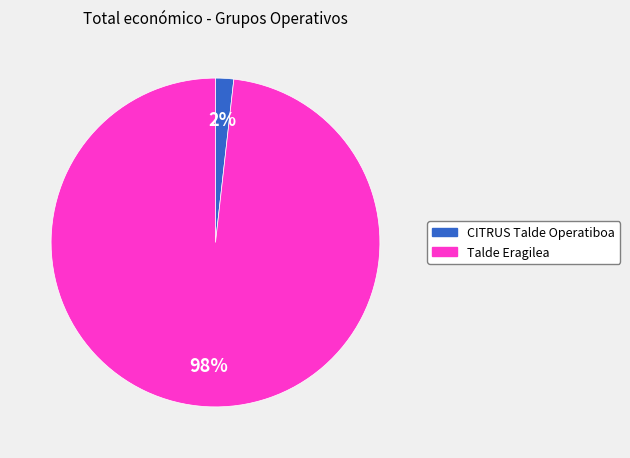

To the nearest percent, what is the difference between the largest and smallest slice percentages?

96%